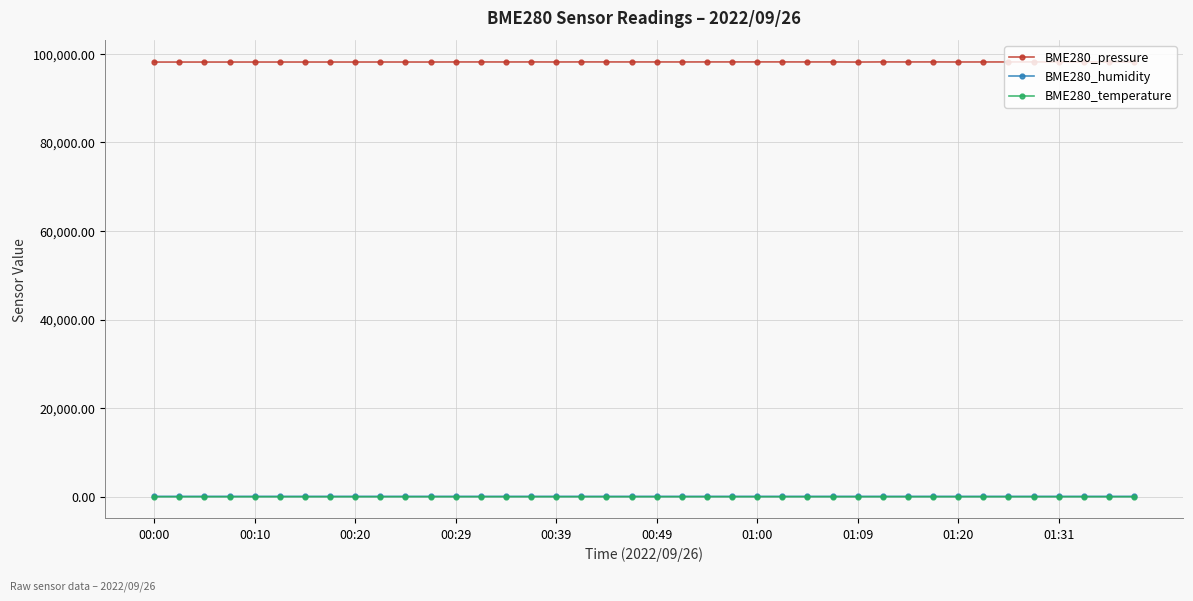

Which series has the largest total across all categories?

BME280_pressure